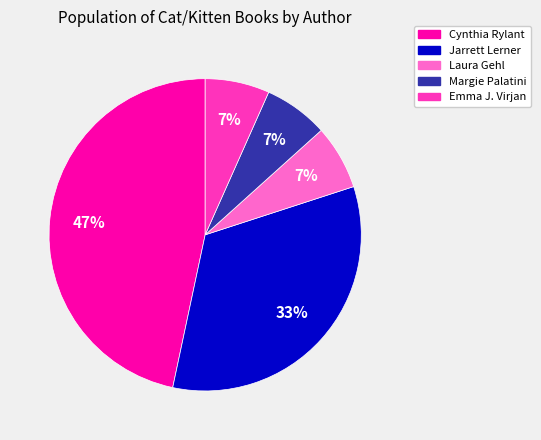

Count the number of slices in the pie.

5